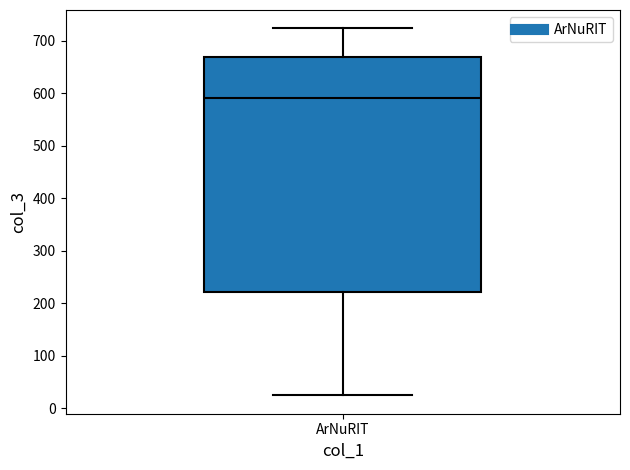

Transcribe this box plot: give where the median line is, the range the box spans, and where the two whiskers end, as read against the y-axis. The values are not printed on the chart, so give them approximately, as read against the axis.

median 590, box 220 to 670, whiskers 30 to 720